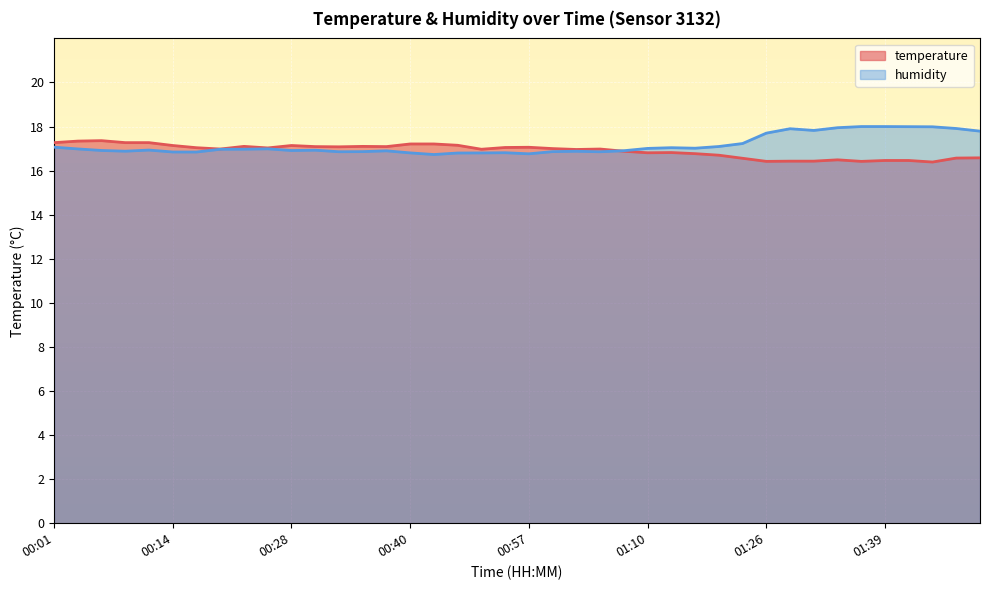

What is the label of the 11th point from the right?

01:20